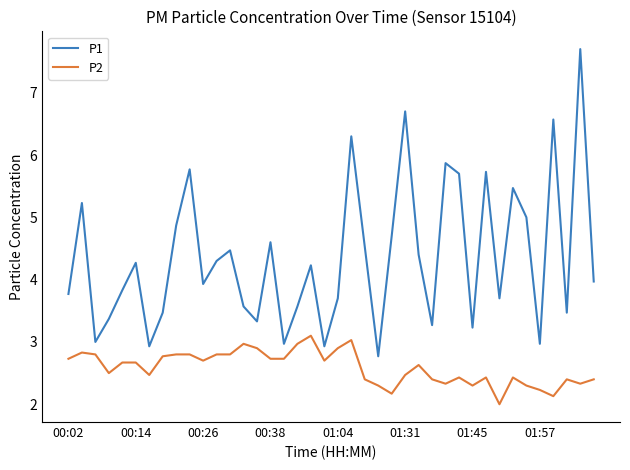

True or false: P2 and P1 cross at least once.

False